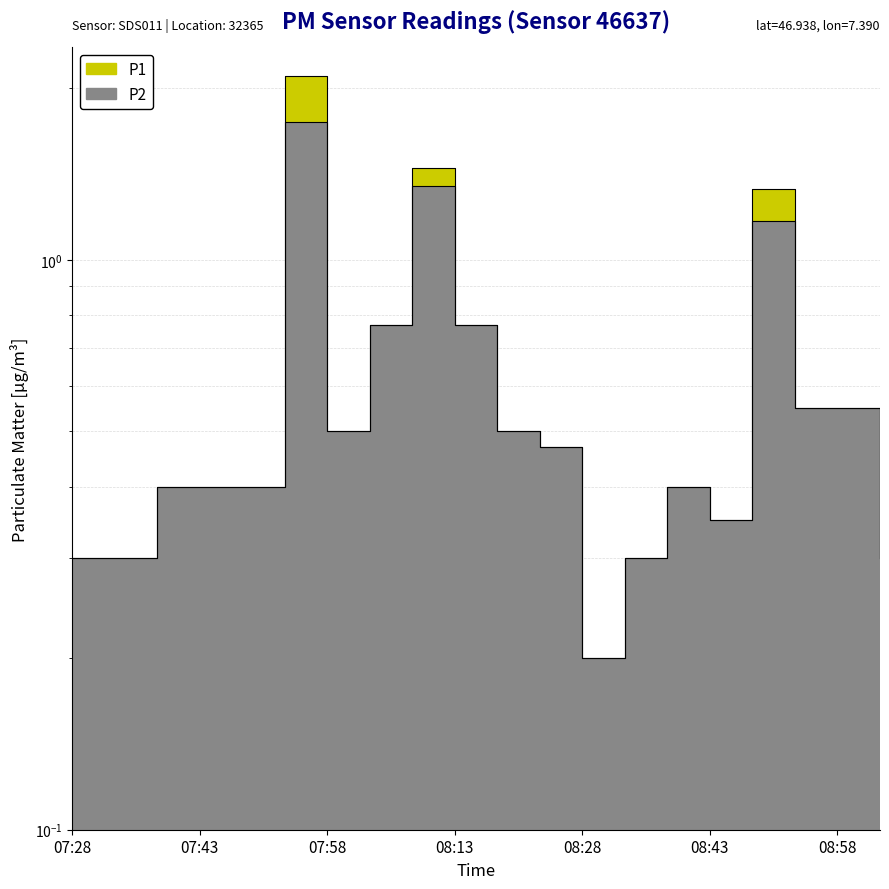

What is the spread (max minus min) of values at 08:08?

0.1